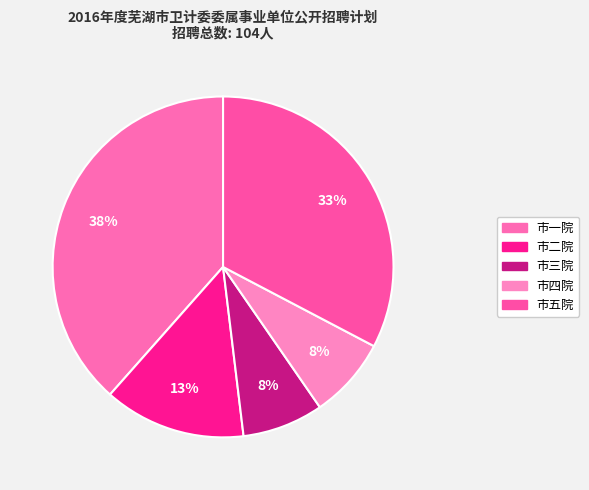

Which slice is the largest?

市一院